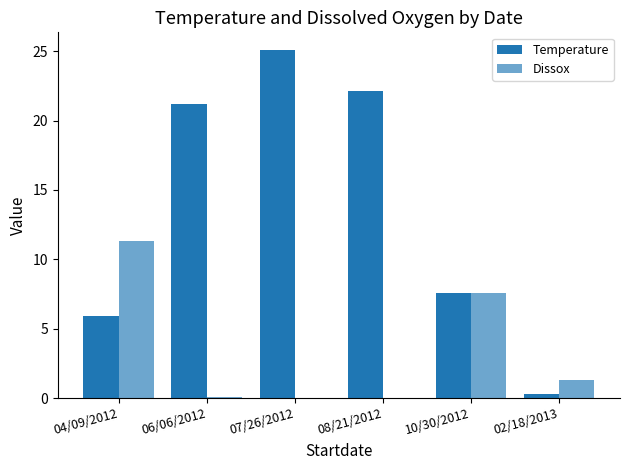

How many data points in Temperature are above 21?

3